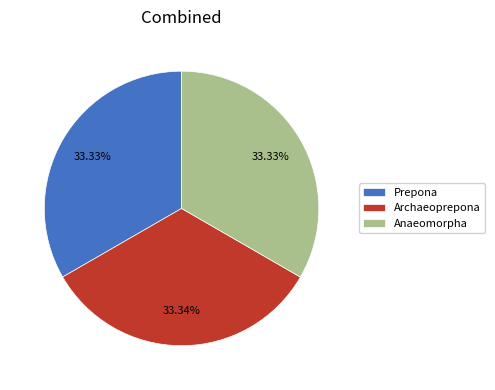

True or false: Anaeomorpha accounts for 33% of the total.

True